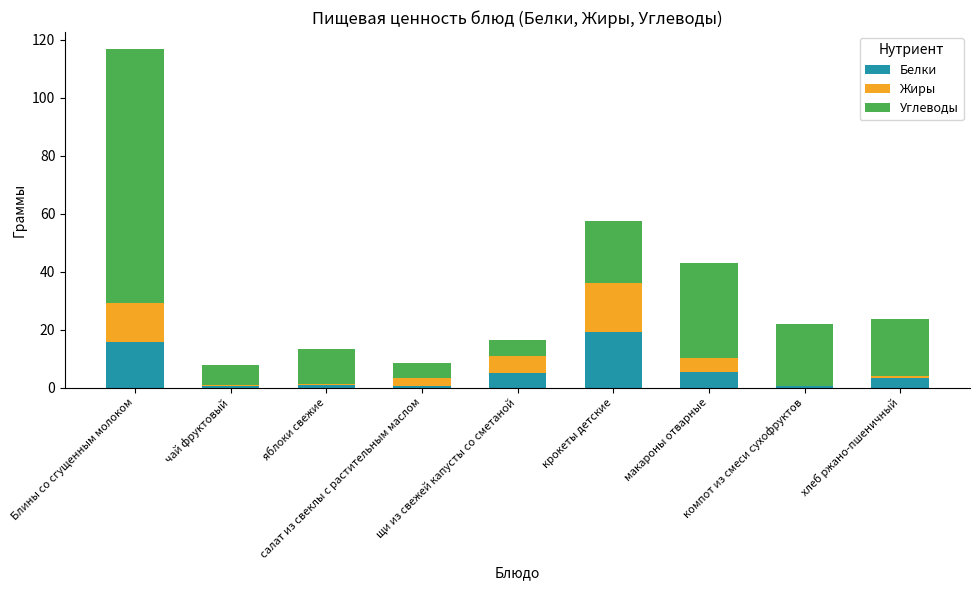

What is the sum of all Белки values?

51.4